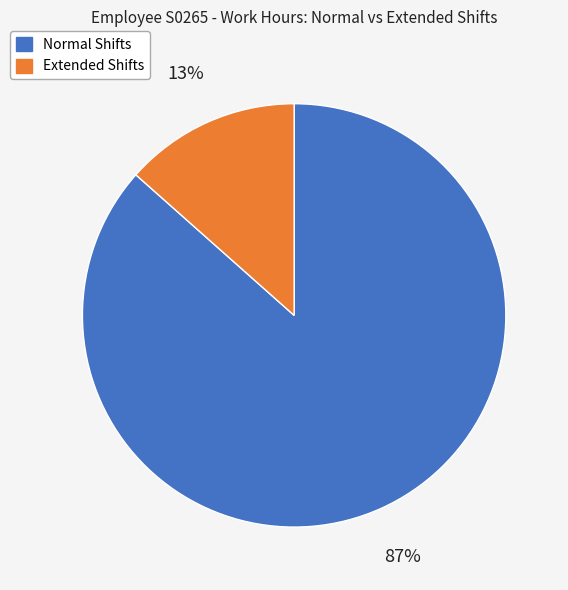

To the nearest percent, what is the average slice percentage?

50%